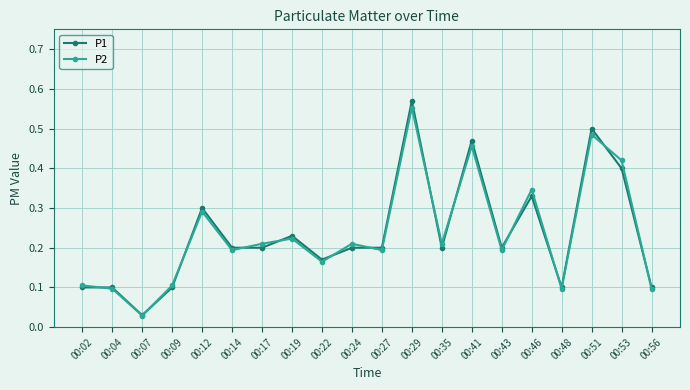

What is the value of the P1 point at the 4th from the left?

0.1